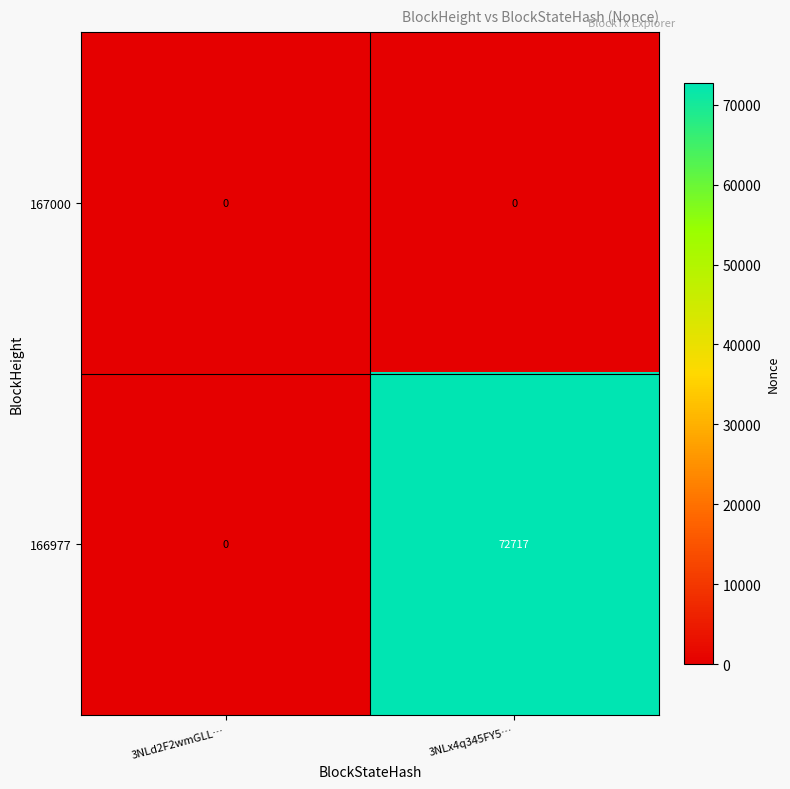

Reading left to right, list all the values displayed in this chart.

167000: 0	0
166977: 0	72717